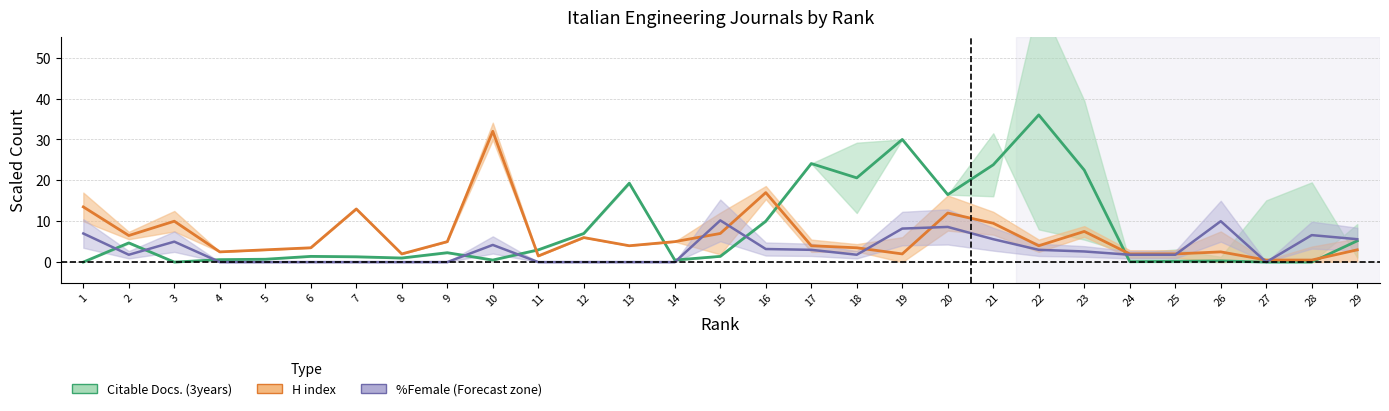

Reading left to right, what are all the values shown in this chart?

Citable Docs. (3years): 1=0.0	2=4.7	3=0.0	4=0.6	5=0.7	6=1.4	7=1.3	8=1.0	9=2.3	10=0.5	11=3.0	12=7.0	13=19.3	14=0.5	15=1.4	16=10.0	17=24.1	18=20.6	19=30.0	20=16.5	21=23.8	22=36.0	23=22.5	24=0.1	25=0.2	26=0.3	27=0.0	28=0.0	29=5.2
H index: 1=13.5	2=6.5	3=10.0	4=2.5	5=3.0	6=3.5	7=13.0	8=2.0	9=5.0	10=32.0	11=1.5	12=6.0	13=4.0	14=5.0	15=7.0	16=17.0	17=4.0	18=3.5	19=2.0	20=12.0	21=9.5	22=4.0	23=7.5	24=2.0	25=2.0	26=2.5	27=0.5	28=0.5	29=3.0
%Female: 1=7.0	2=1.8	3=5.0	4=0.0	5=0.0	6=0.0	7=0.0	8=0.0	9=0.0	10=4.2	11=0.0	12=0.0	13=0.0	14=0.0	15=10.2	16=3.2	17=3.0	18=1.8	19=8.2	20=8.6	21=5.6	22=3.0	23=2.6	24=1.8	25=1.8	26=10.0	27=0.0	28=6.6	29=5.6